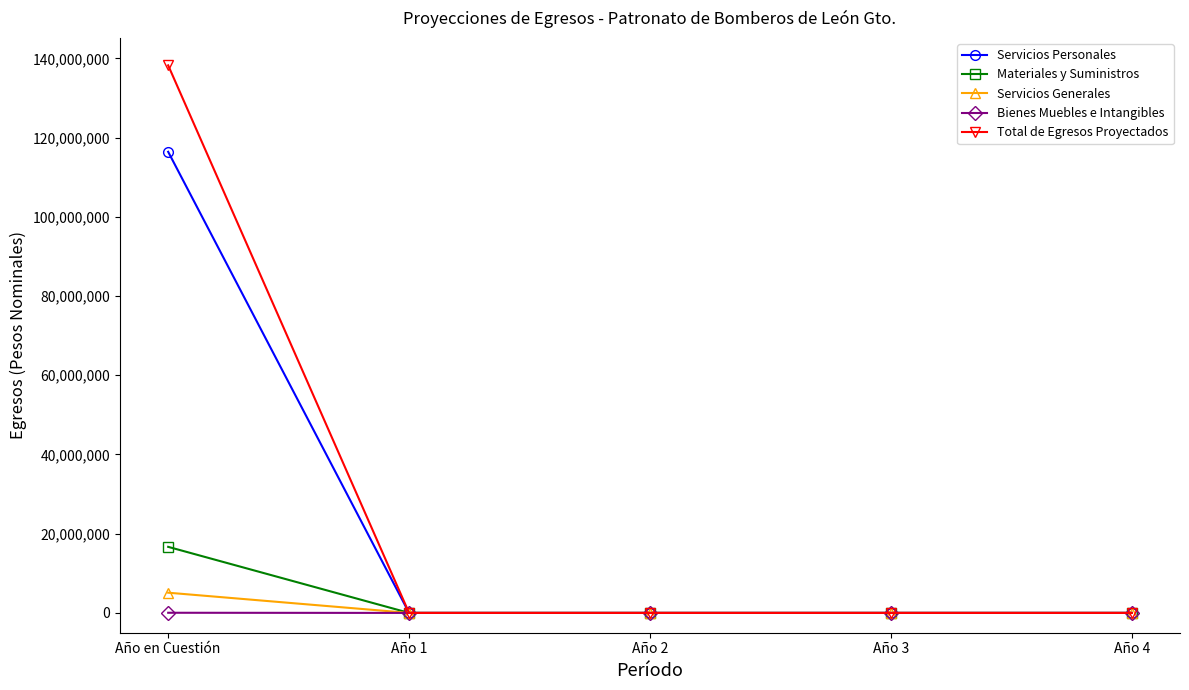

True or false: Bienes Muebles e Intangibles has more than 2 interior local peaks.

False